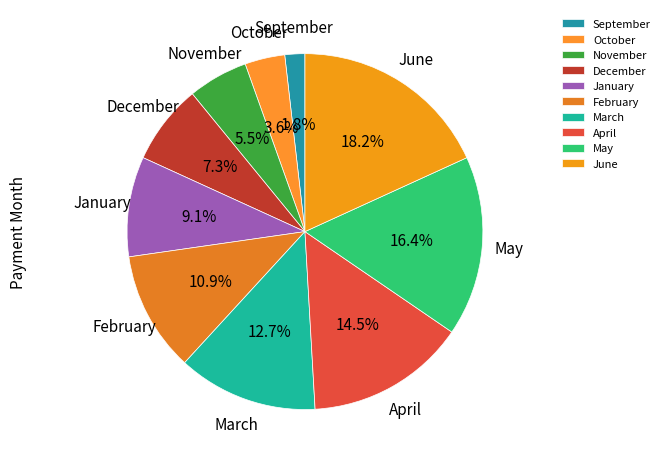

What is the smallest slice in the pie chart?

September